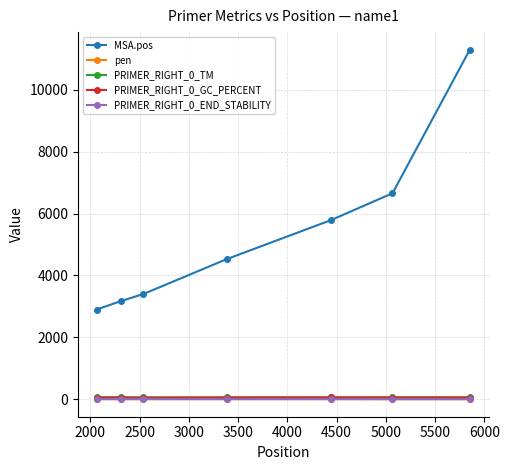

What is the value of the MSA.pos point at the 1st from the left?

2900.0